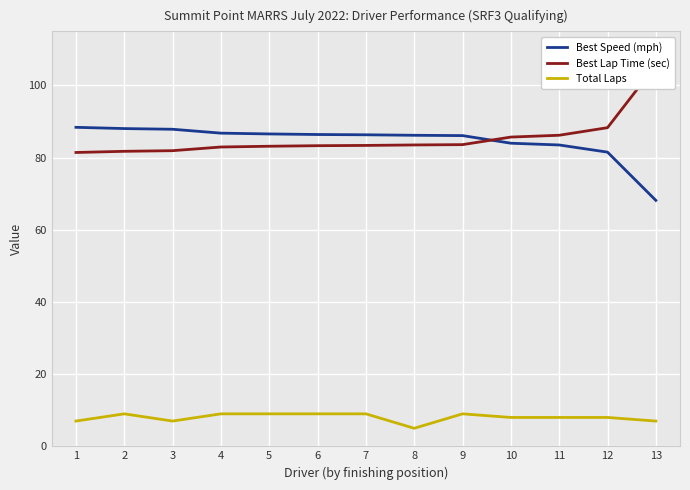

True or false: Total Laps and Best Lap Time (sec) intersect in this chart.

False